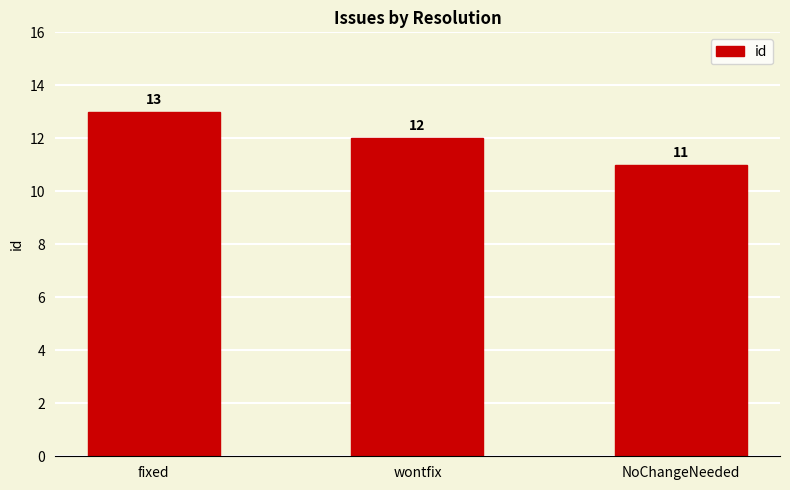

How many bars are there in total?

3